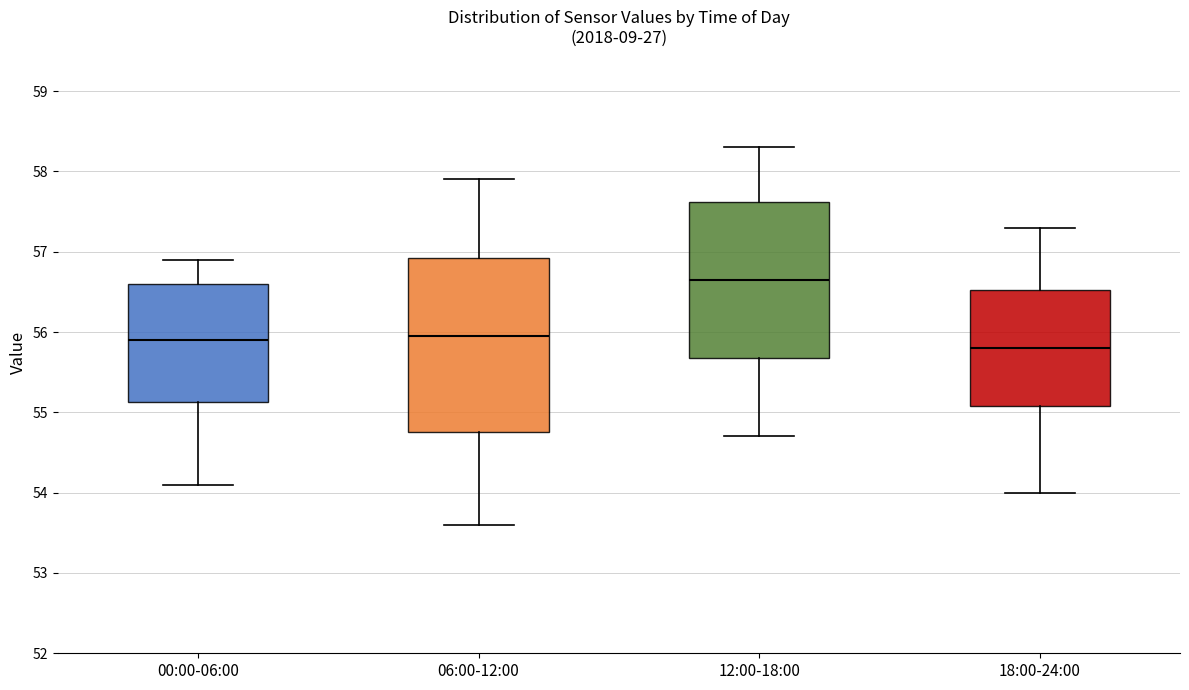

Which box's median line is the lowest?

18:00-24:00